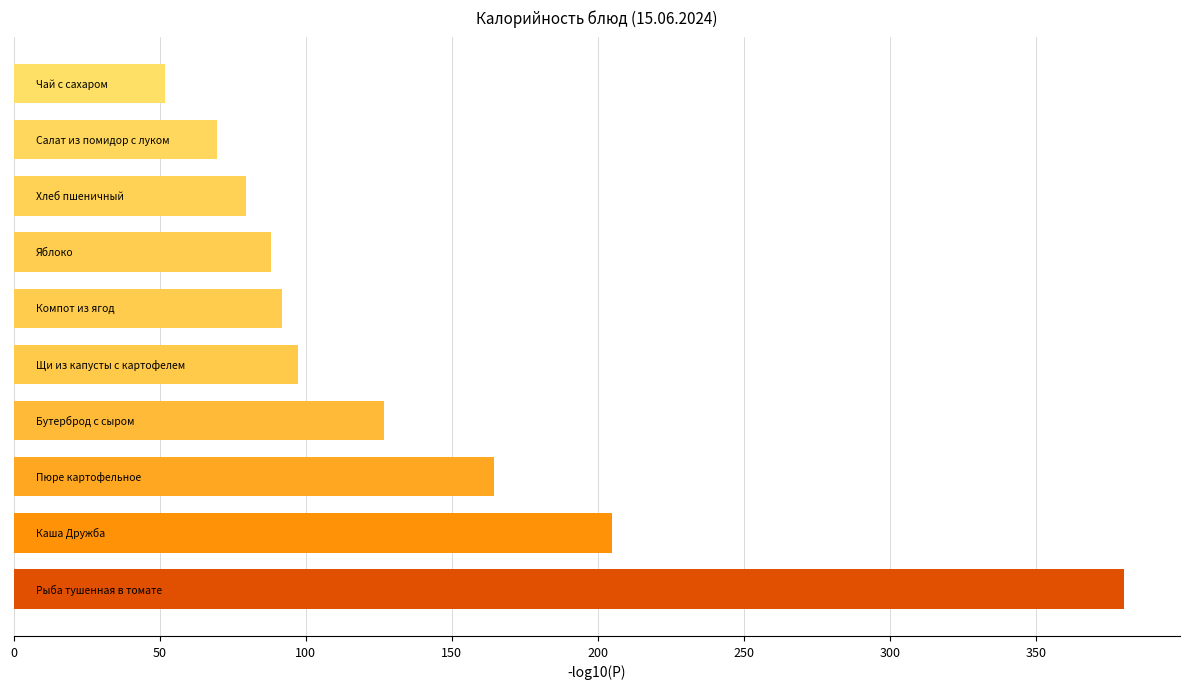

Reading bottom to top, what are all the values shown in this chart?

380.3	205.0	164.6	126.8	97.5	92.0	88.0	79.5	69.7	51.9